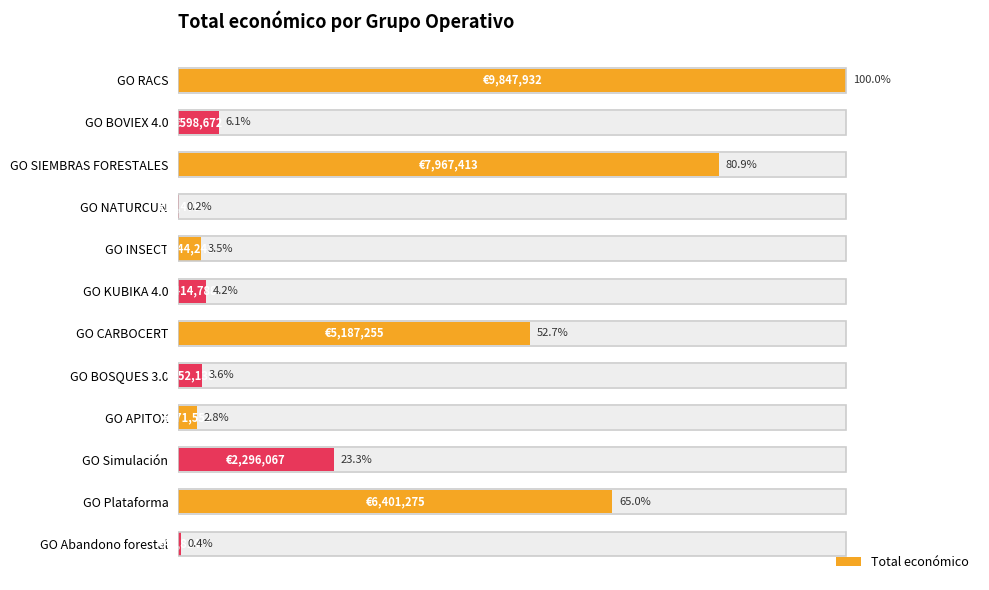

List the labels in order of value, smallest first.

GO NATURCUN, GO Abandono forestal, GO APITOX, GO INSECT, GO BOSQUES 3.0, GO KUBIKA 4.0, GO BOVIEX 4.0, GO Simulación, GO CARBOCERT, GO Plataforma, GO SIEMBRAS FORESTALES, GO RACS